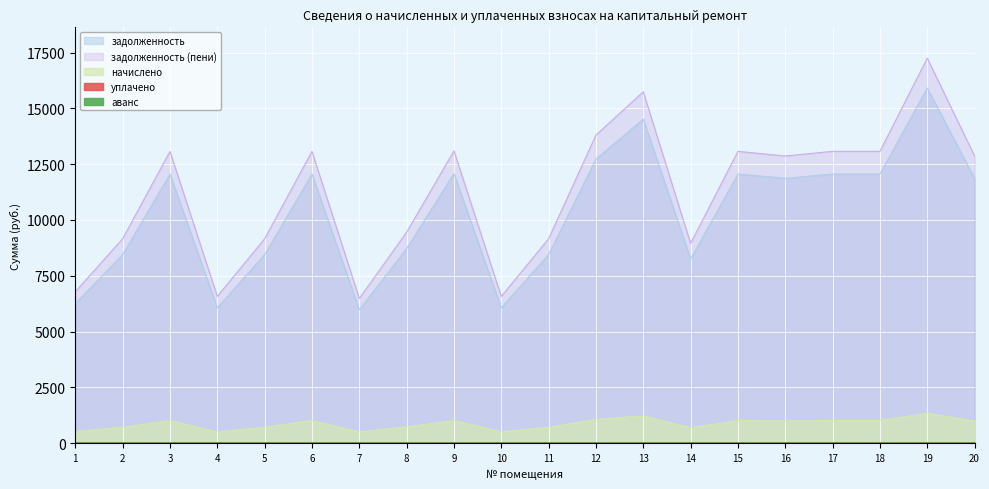

What is the minimum value shown in the chart?

504.6